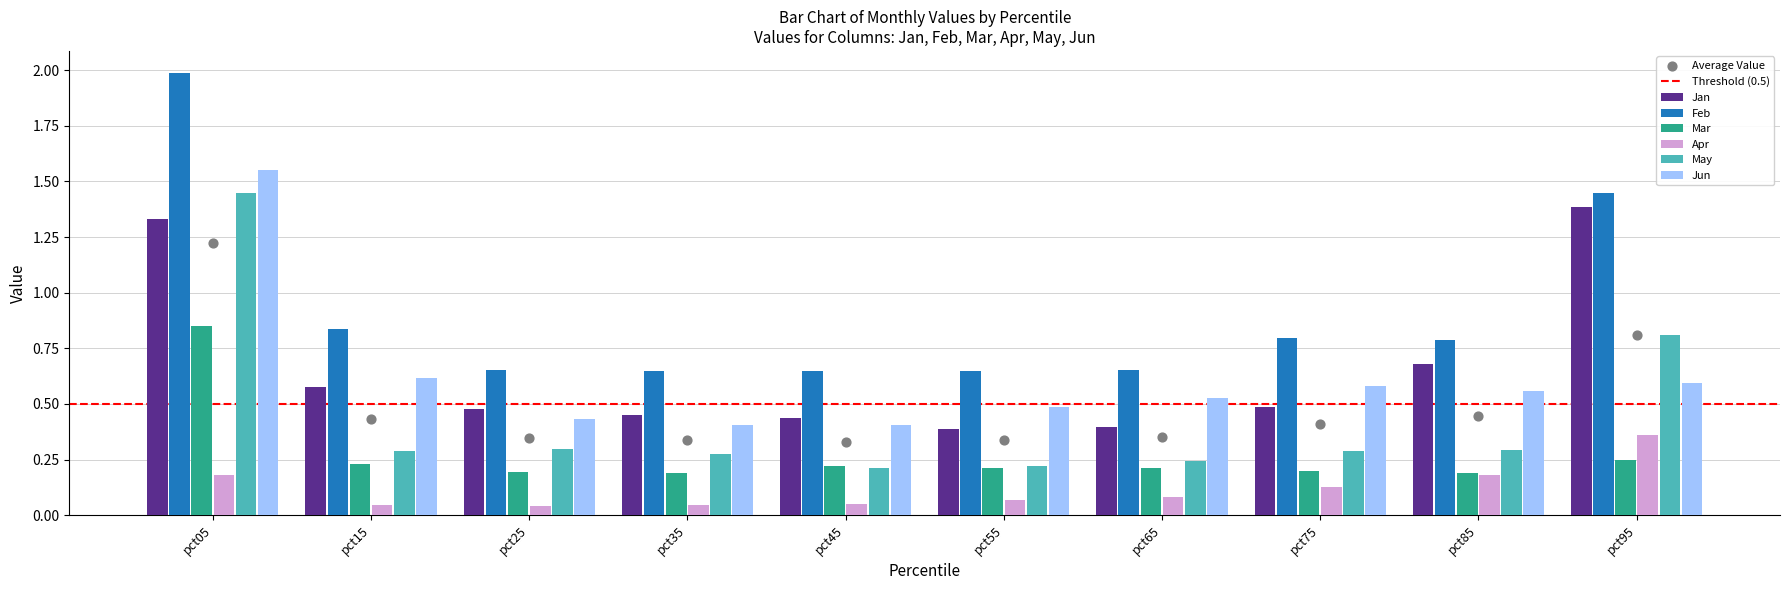

Is the value of Jun at pct05 greater than the value of Apr at pct45?

Yes